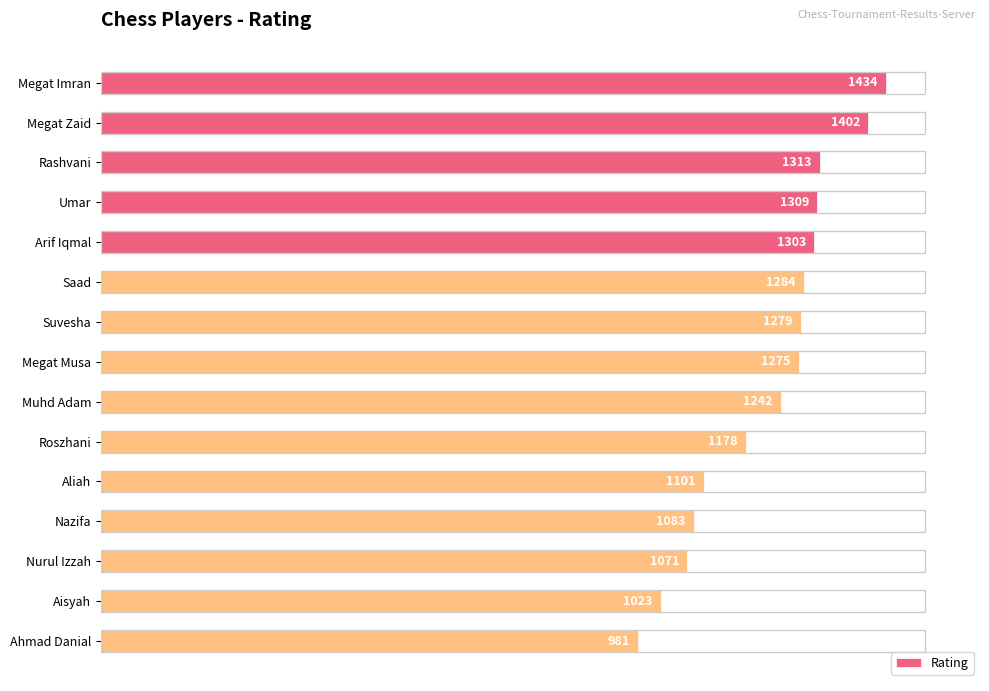

What position from the bottom is Megat Musa?

8